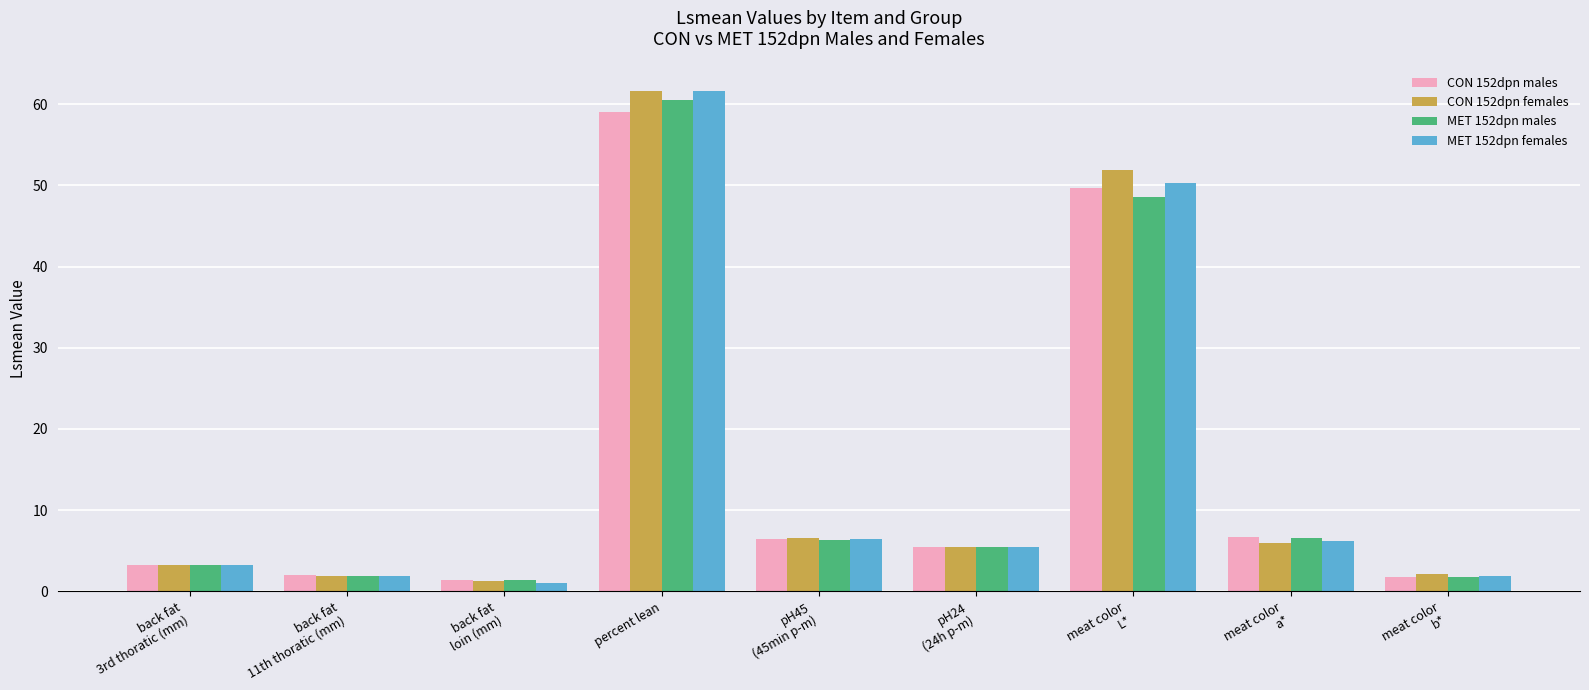

True or false: CON 152dpn females has a value of 99.1 at percent lean.

False